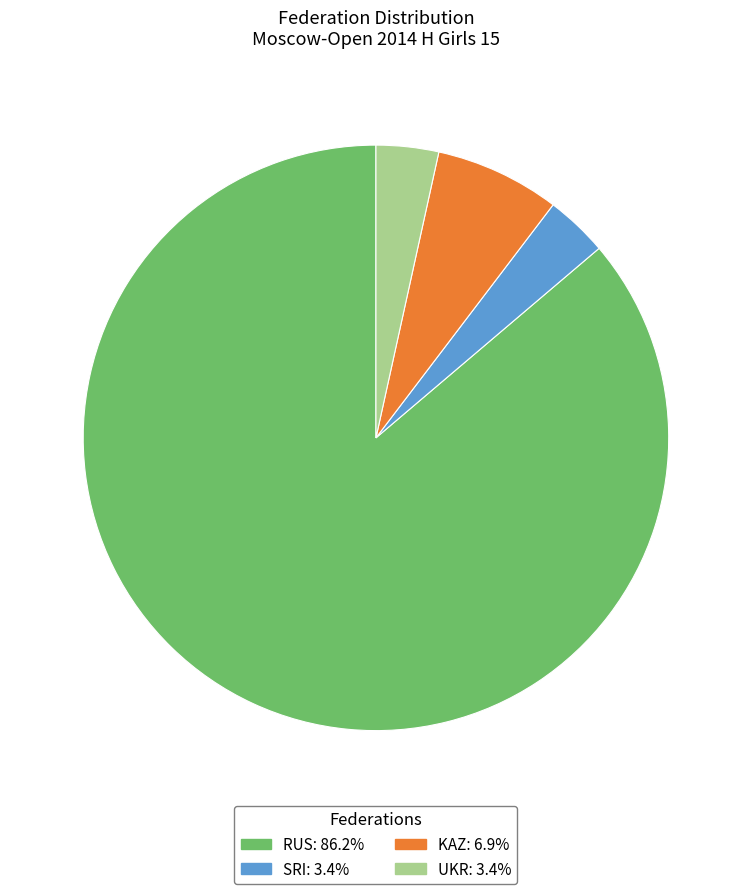

Which slice is the largest?

RUS